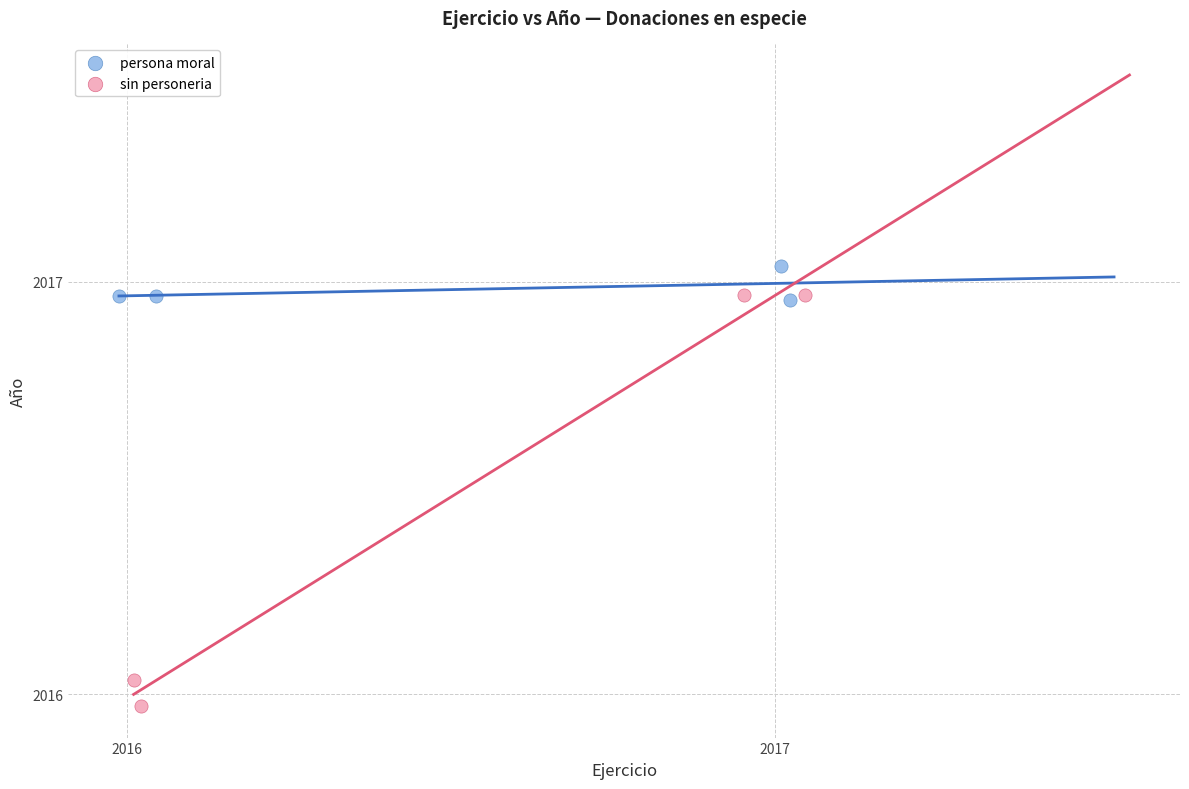

Which series has the largest Y range (max minus min)?

sin personeria